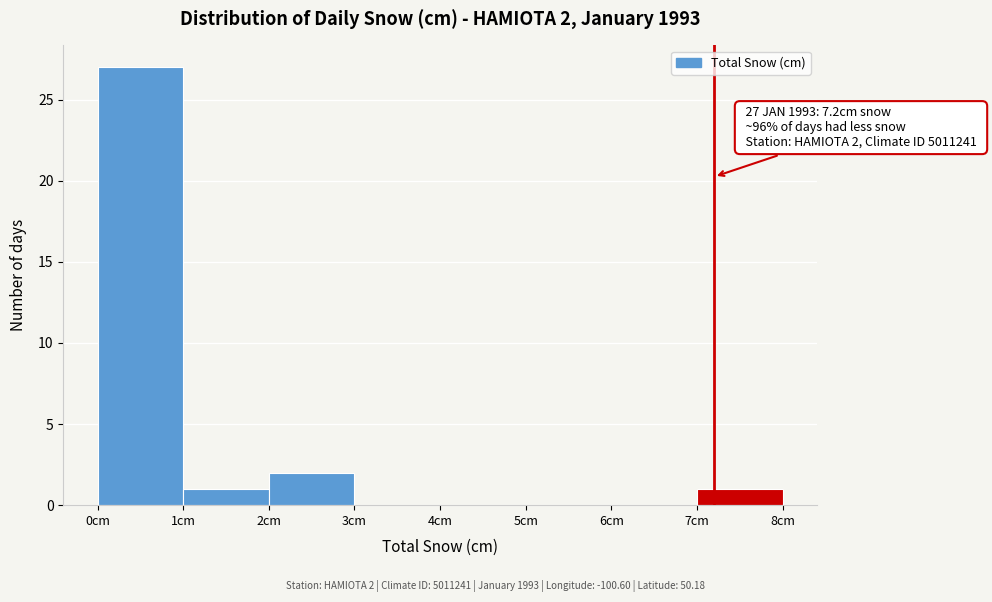

Which range on the x-axis has the tallest bar?

0 to 1